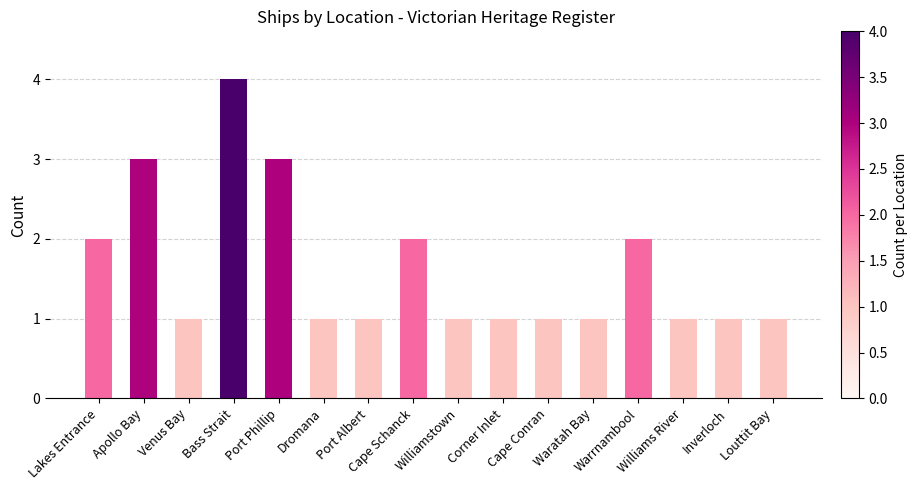

What is the maximum value shown in the chart?

4